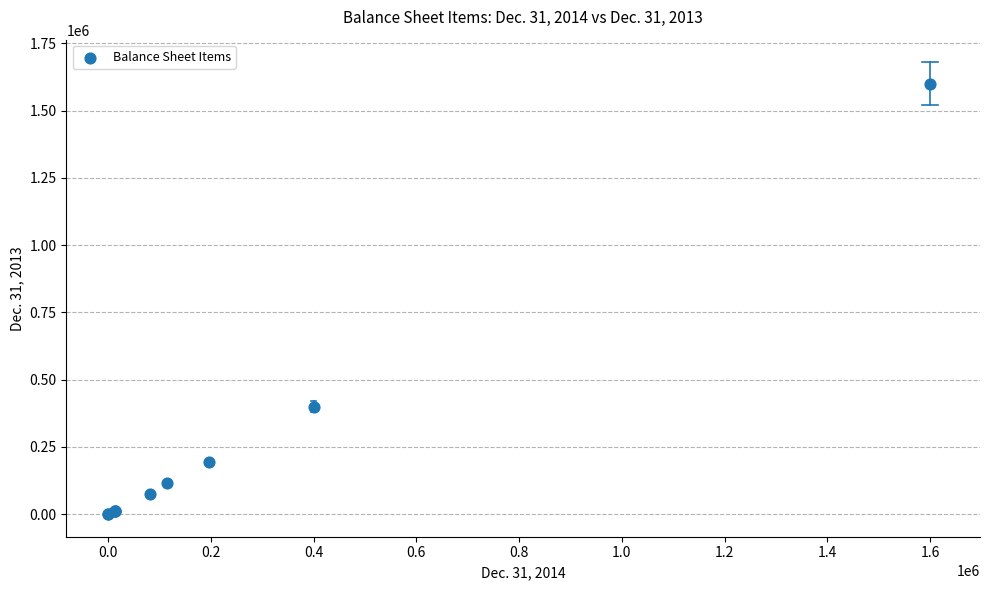

What Y value in the scatter plot is closest to 800000?

400000.0